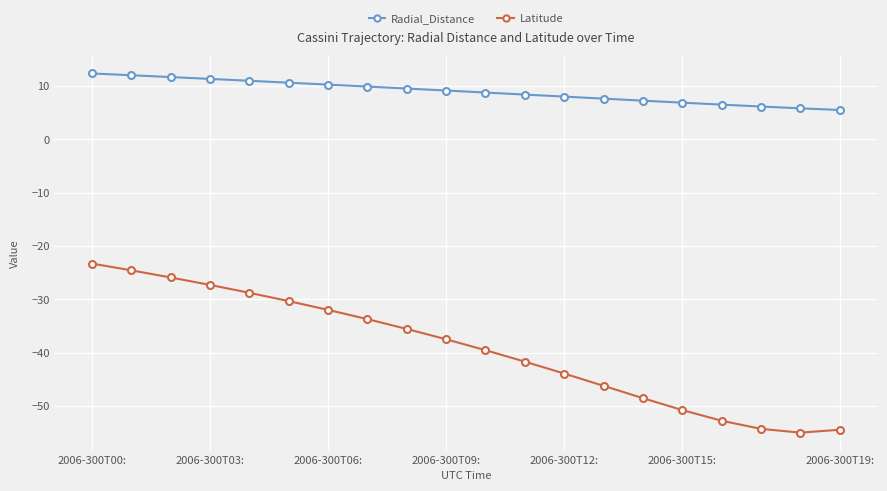

What is the difference between the maximum and minimum values in the Radial_Distance series?

6.9